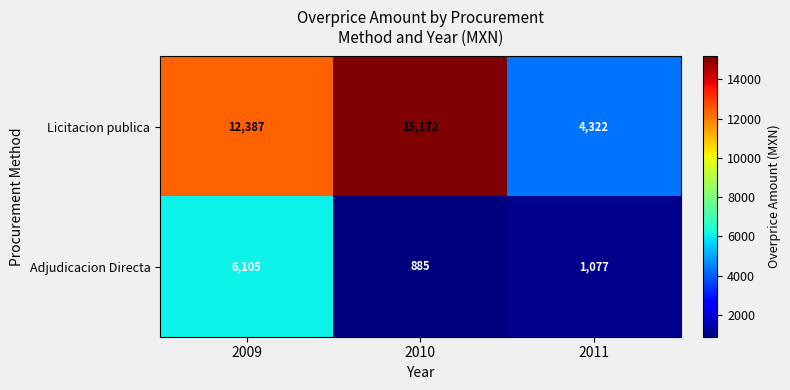

Which category has the lowest value across all series?

2010